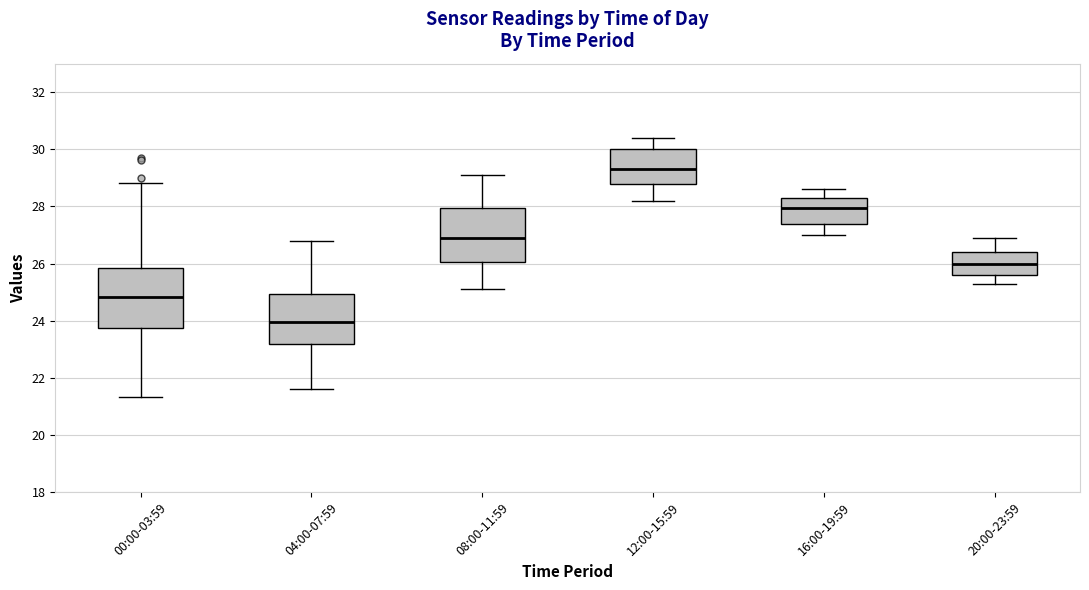

Which box's median line is the lowest?

04:00-07:59